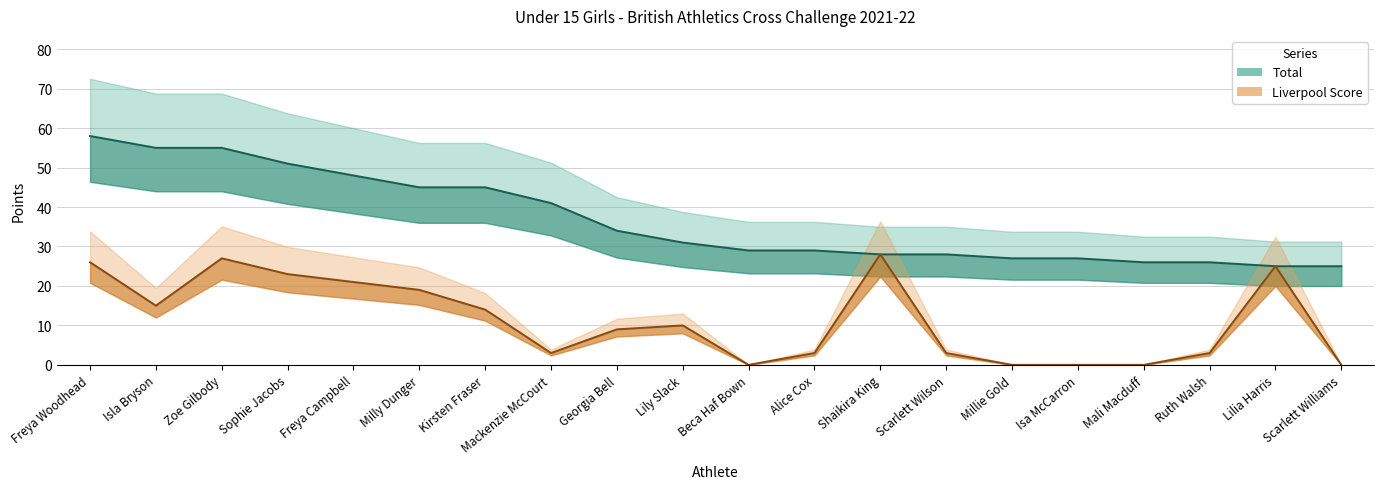

Reading left to right, list all the values displayed in this chart.

Total: 58	55	55	51	48	45	45	41	34	31	29	29	28	28	27	27	26	26	25	25
Liverpool Score: 26	15	27	23	21	19	14	3	9	10	0	3	28	3	0	0	0	3	25	0